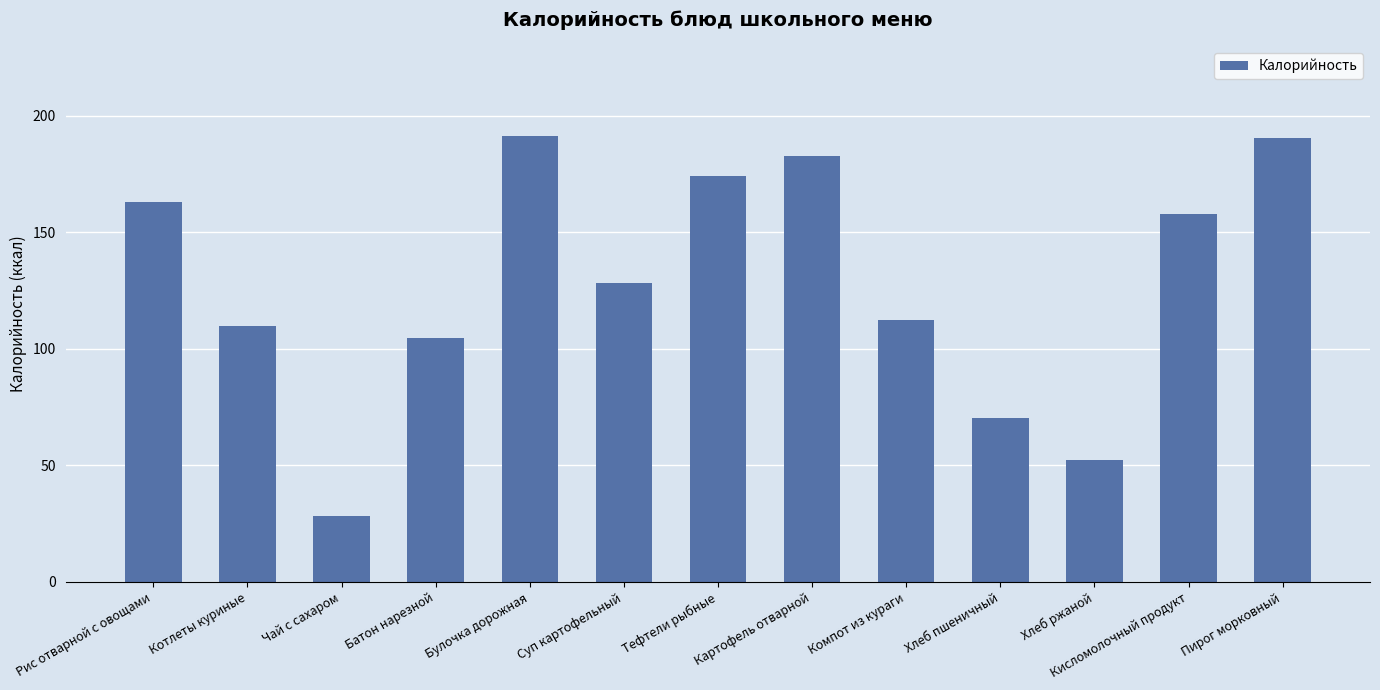

What is the average value?

128.1